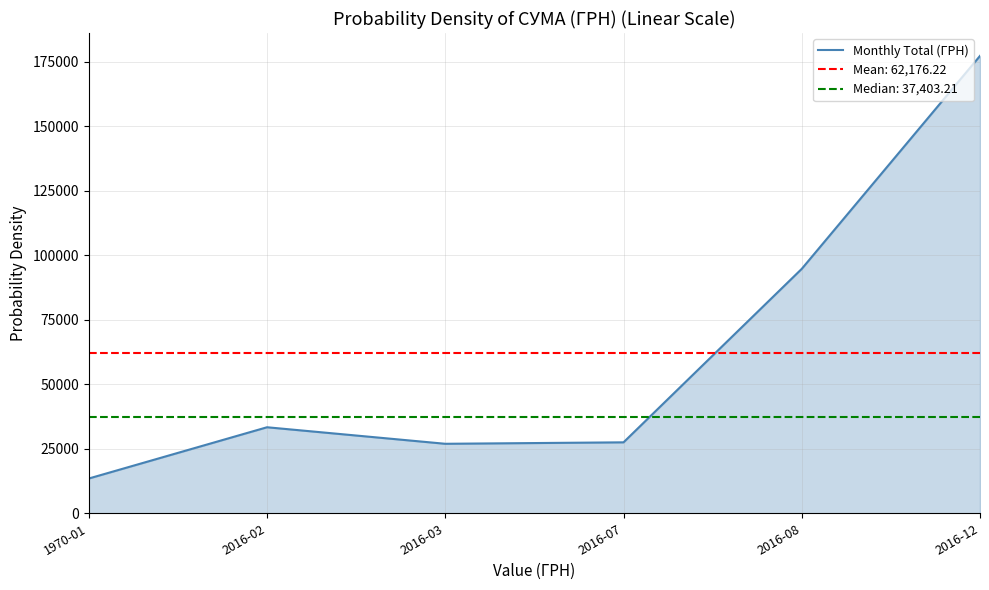

How many points are higher than both their immediate neighbors (excluding endpoints)?

1